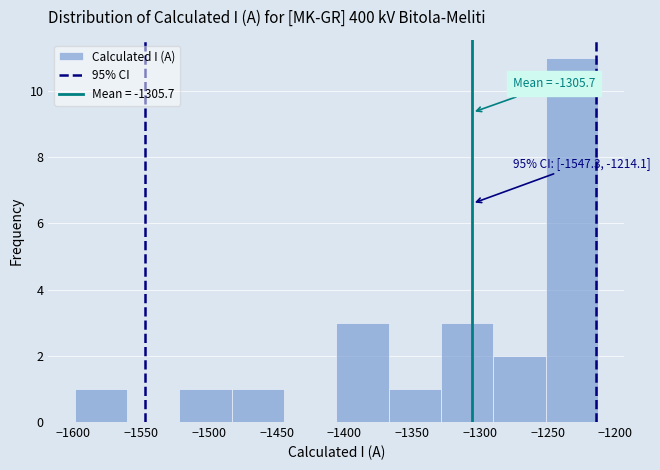

Which range on the x-axis has the tallest bar?

-1250 to -1215